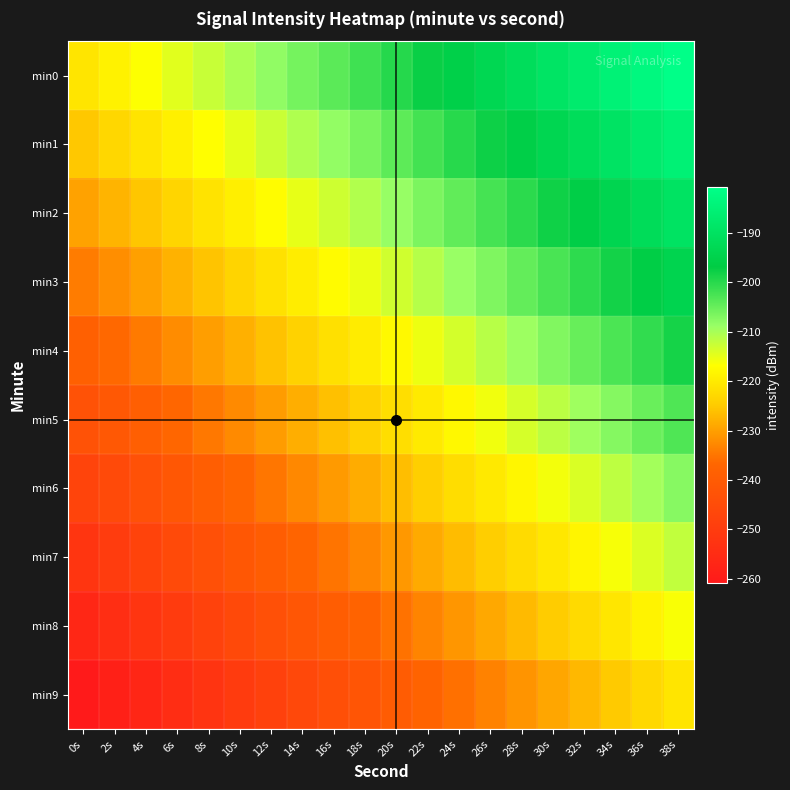

What is the total value across all series at 2s?

-2387.1